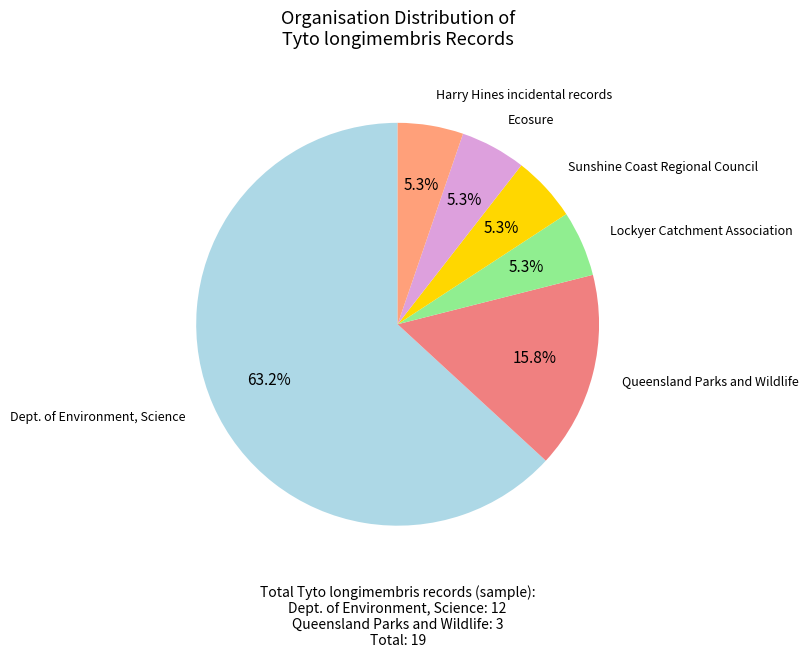

Is the sum of Harry Hines incidental records and Lockyer Catchment Association greater than half?

No